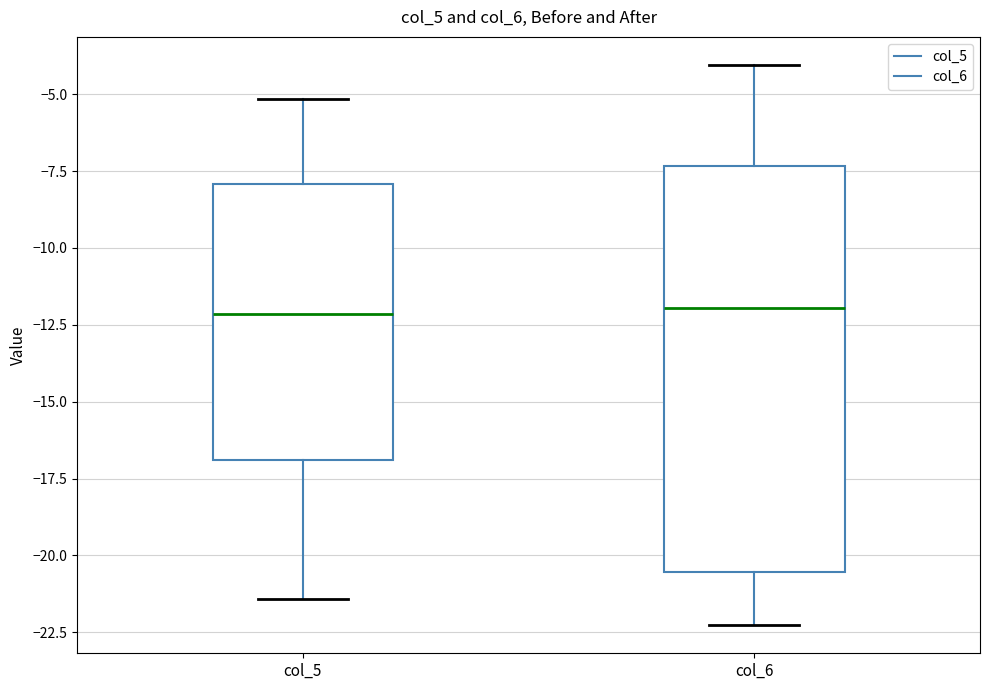

Where does the lower whisker of the box for col_5 end on the y-axis? The values are not printed on the chart, so give them approximately, as read against the axis.

-21.5